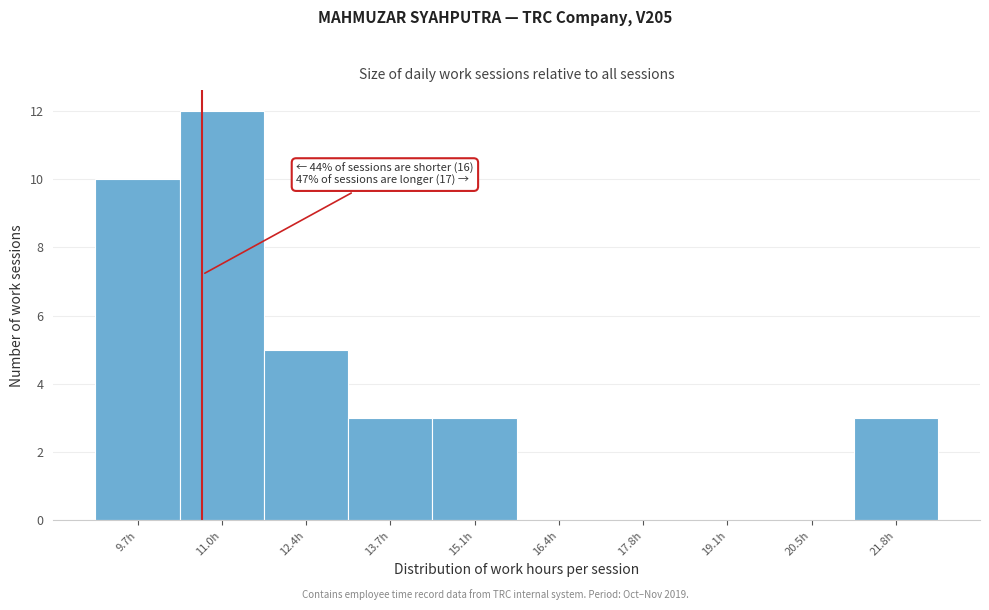

Reading left to right, extract all data points from this chart.

9.7h=10	11.0h=12	12.4h=5	13.7h=3	15.1h=3	16.4h=0	17.8h=0	19.1h=0	20.5h=0	21.8h=3